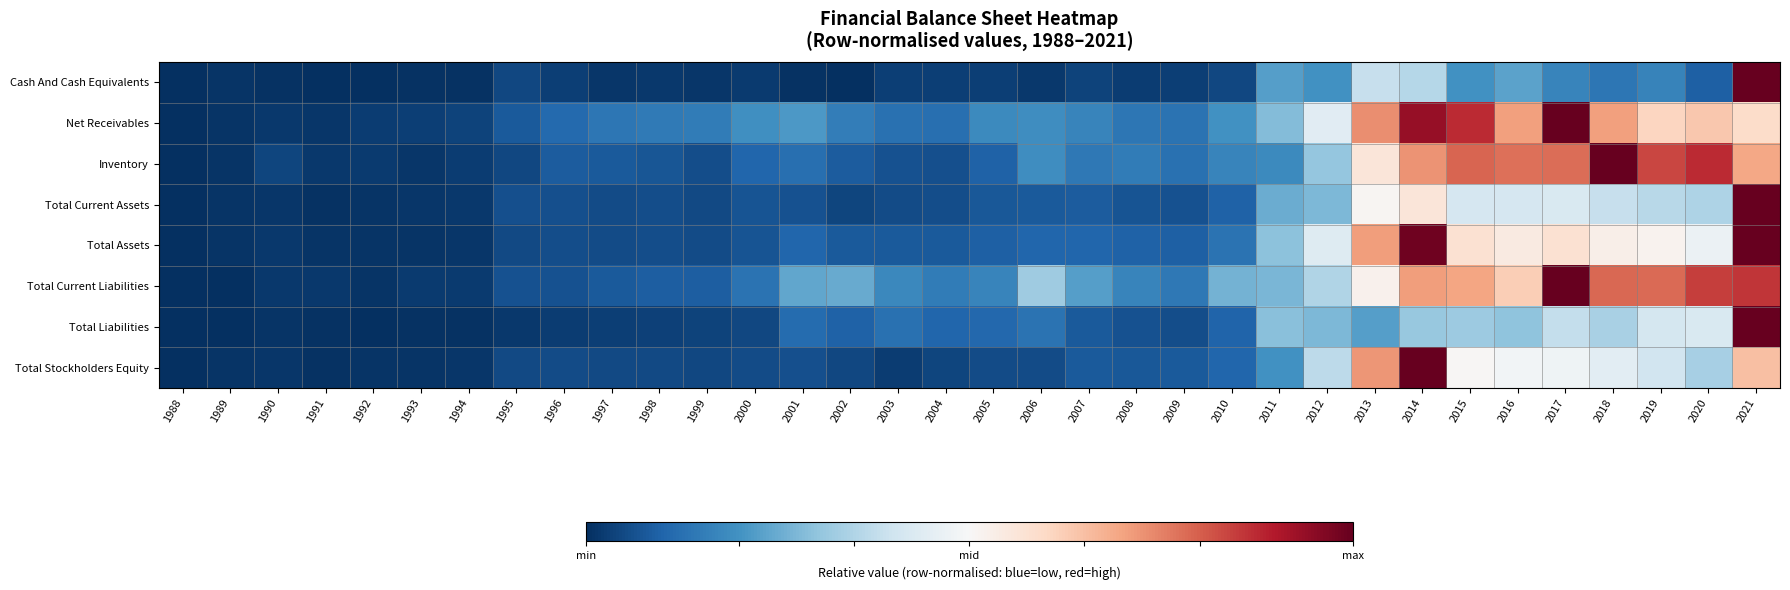

Which series changed the most between 2000 and 2001?

Total Current Liabilities